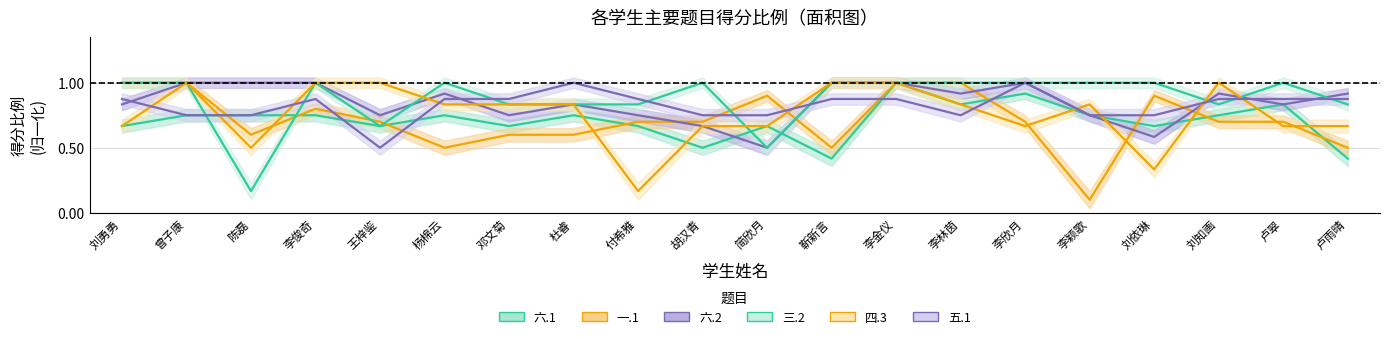

At how many categories does at least one series exceed 0?

20